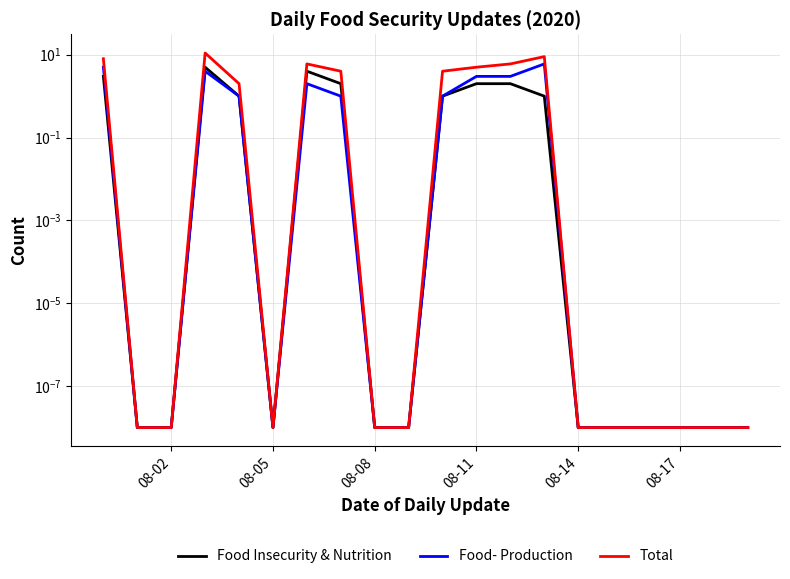

Which series has the largest range (max minus min)?

Total